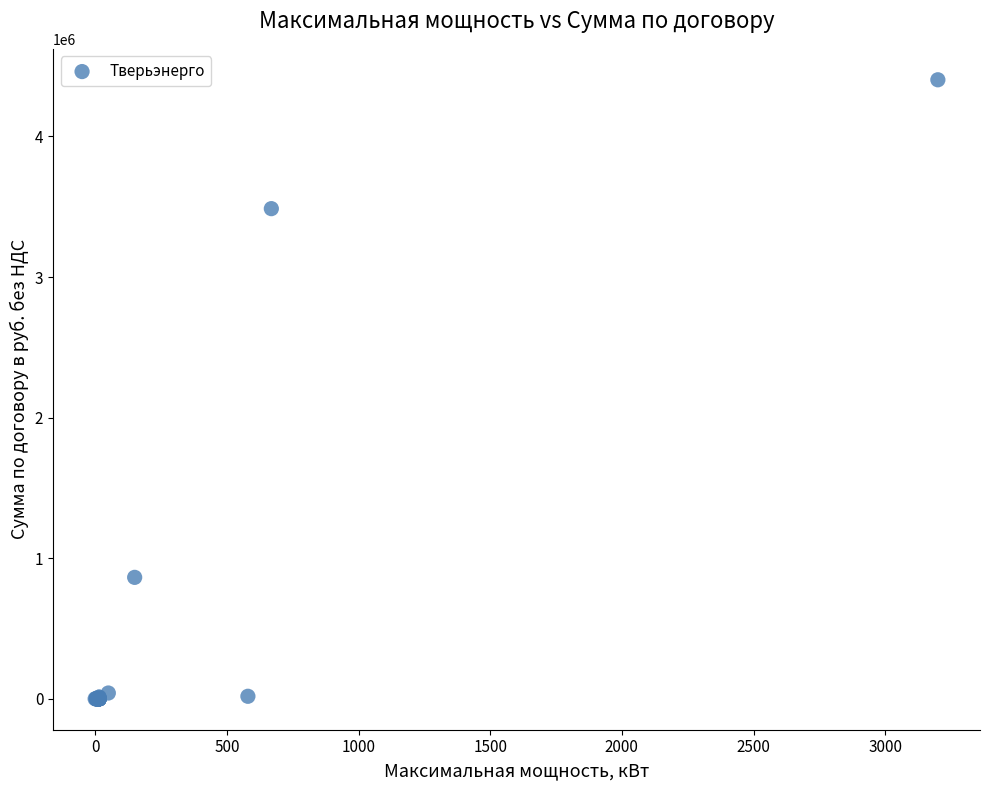

What Y value in the scatter plot is closest to 2201642?

3486348.7